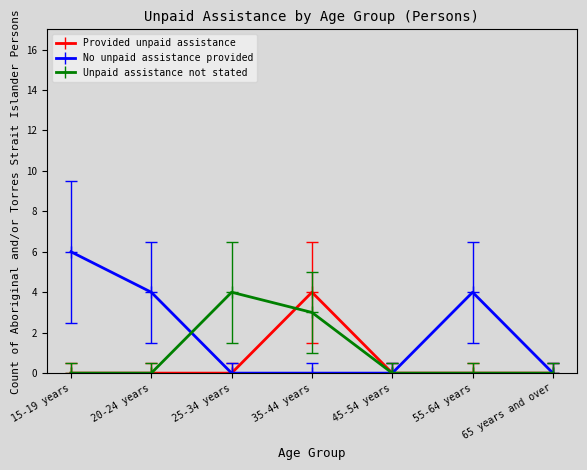

Which series has the largest total across all categories?

No unpaid assistance provided